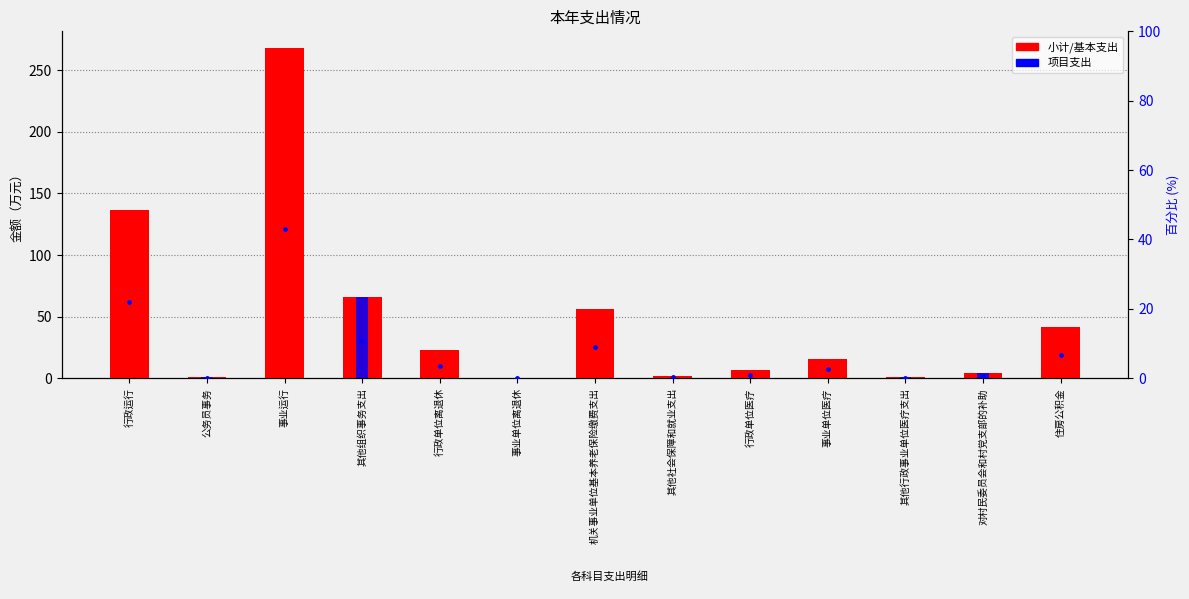

Reading left to right, what are all the values shown in this chart?

小计: 136.3	0.8	268.1	66.3	22.8	0.0	56.1	2.0	6.5	15.9	1.3	4.6	41.2
基本支出: 136.3	0.0	268.1	0.0	22.8	0.0	56.1	2.0	6.5	15.9	0.3	0.0	41.2
项目支出: 0.0	0.8	0.0	66.3	0.0	0.0	0.0	0.0	0.0	0.0	1.0	4.6	0.0
占比: 21.9	0.1	43.1	10.7	3.7	0.0	9.0	0.3	1.0	2.6	0.2	0.7	6.6